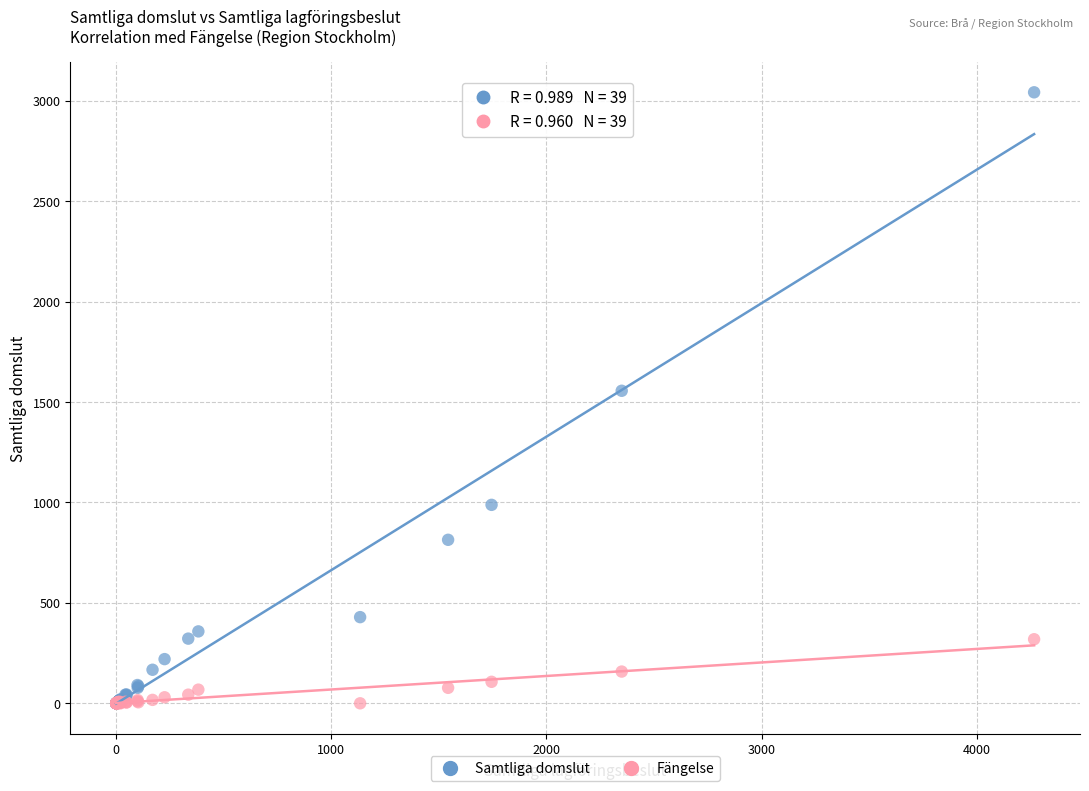

What are all the series names shown in the legend?

Samtliga domslut, Fängelse